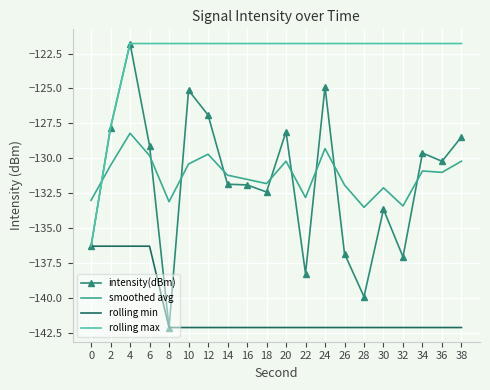

What is the greatest value displayed?

-121.8